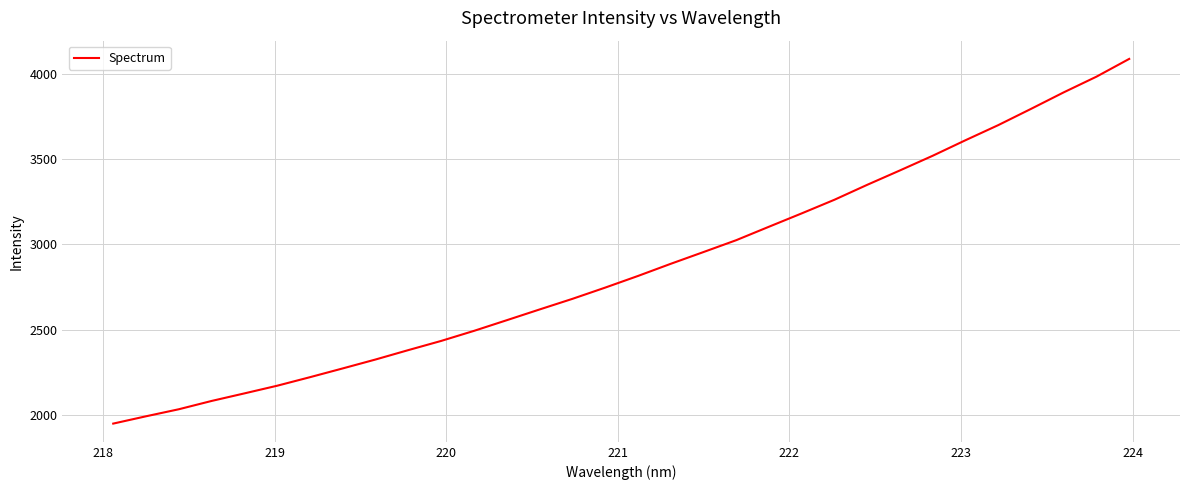

What is the difference between the maximum and minimum values?

2144.1